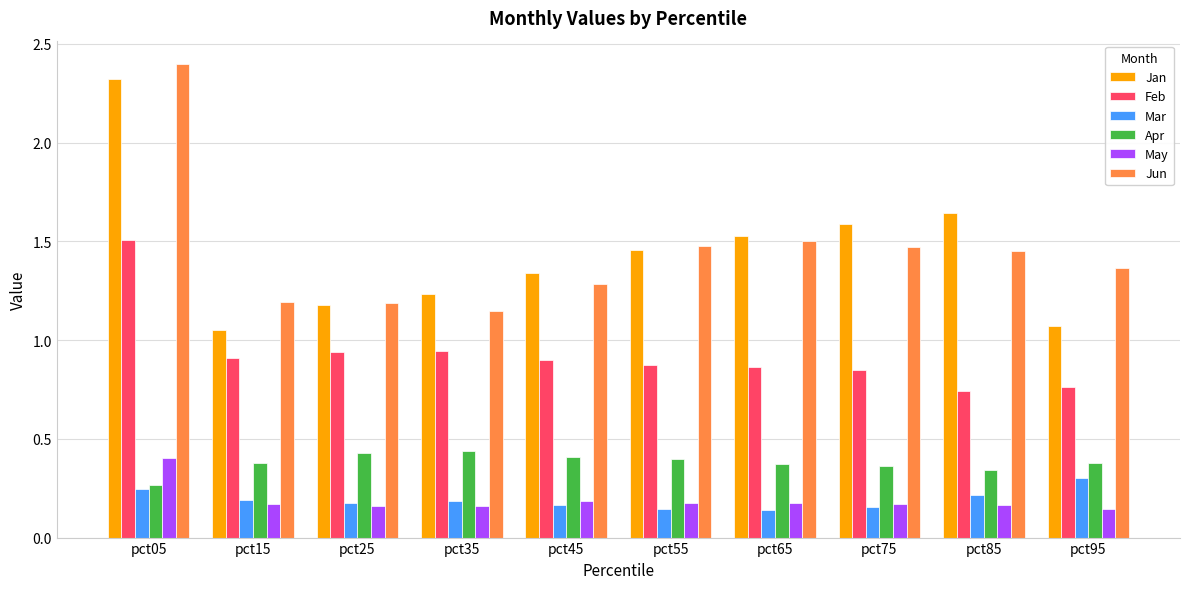

What is the sum of all Apr values?

3.8